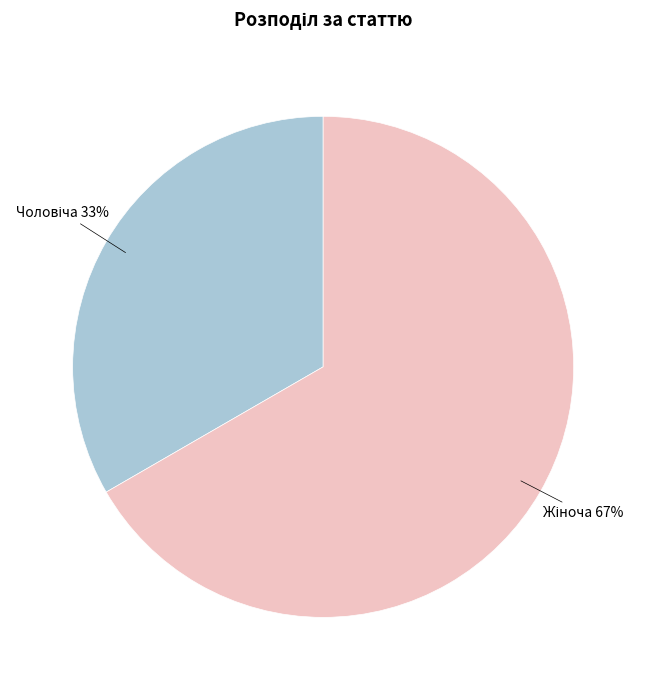

Is there a majority slice in this chart?

Yes